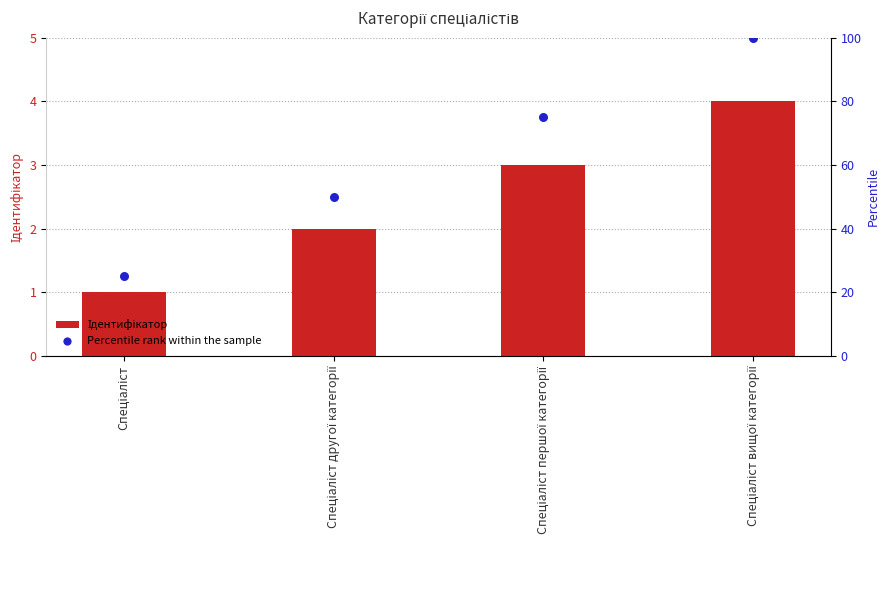

What are all the series names shown in the legend?

Ідентифікатор, Percentile rank within the sample